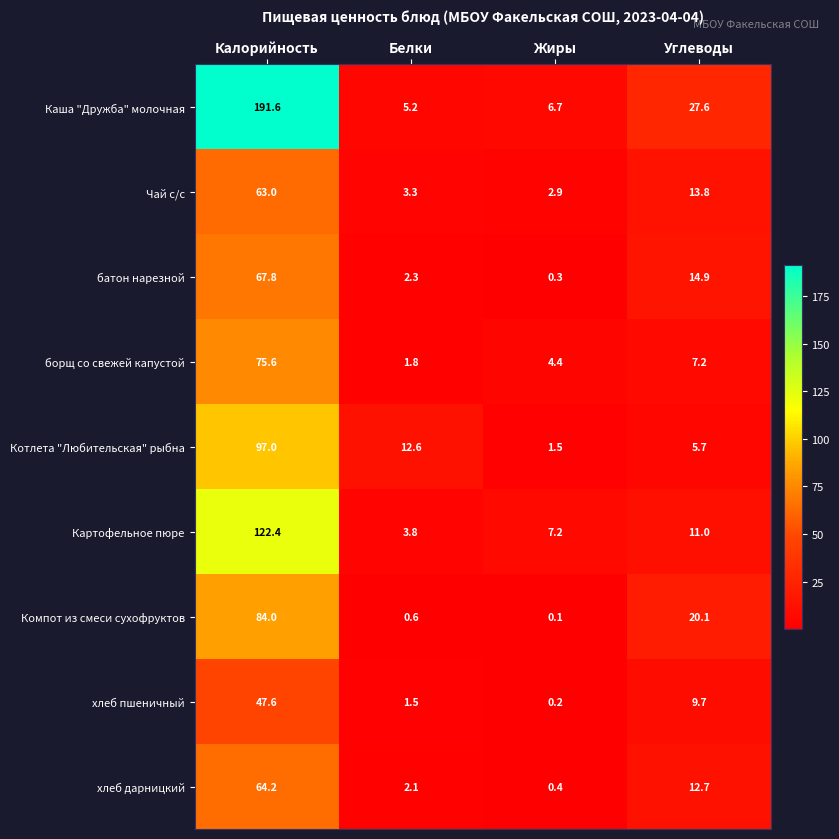

True or false: Котлета "Любительская" рыбна has a value of 97.0 at Калорийность.

True